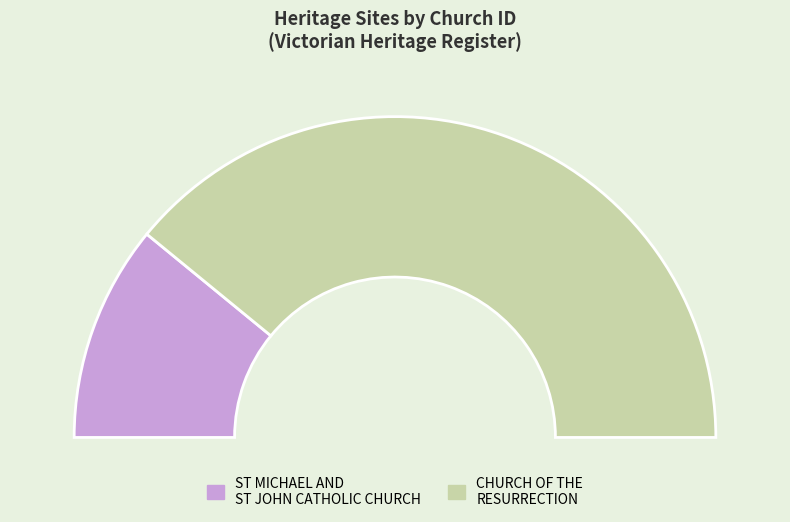

To the nearest percent, what is the combined percentage of CHURCH OF THE RESURRECTION and ST MICHAEL AND ST JOHN CATHOLIC CHURCH?

100%